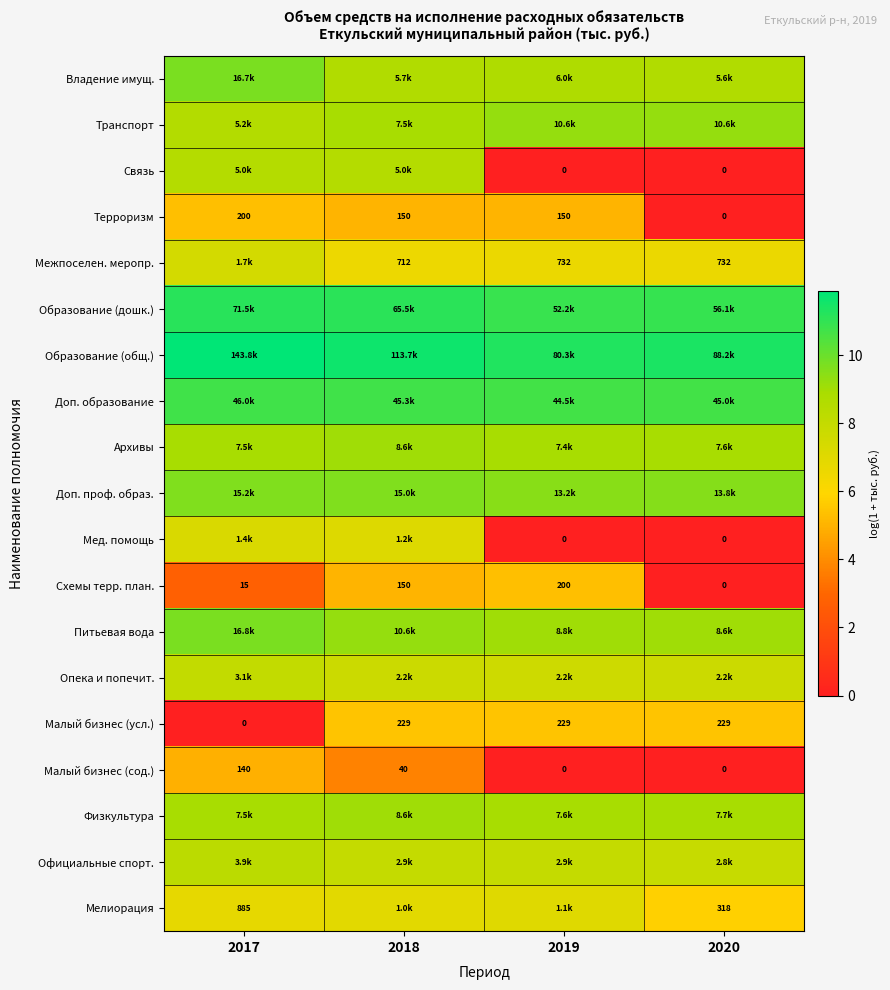

Is the value of Межпоселен. меропр. at 2019 greater than the value of Связь at 2019?

Yes